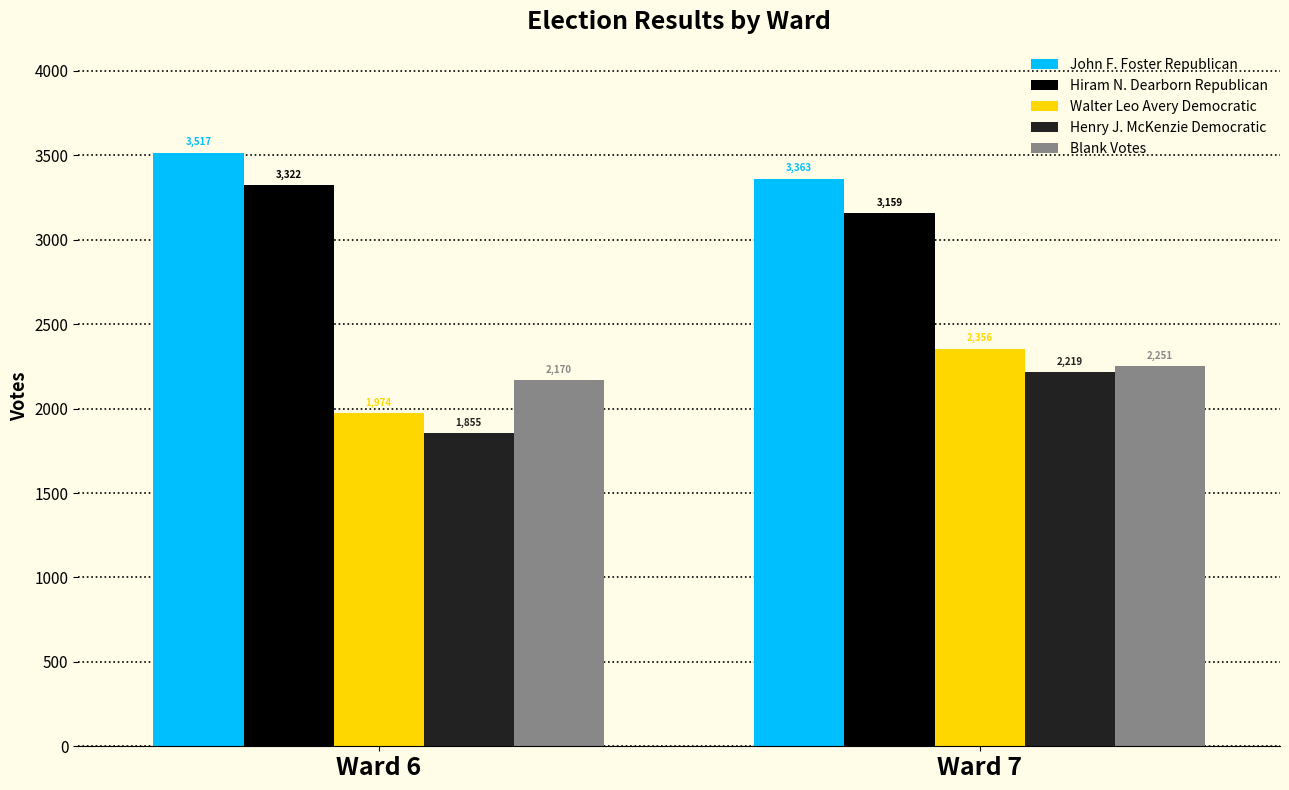

At which label does John F. Foster Republican reach its minimum?

Ward 7